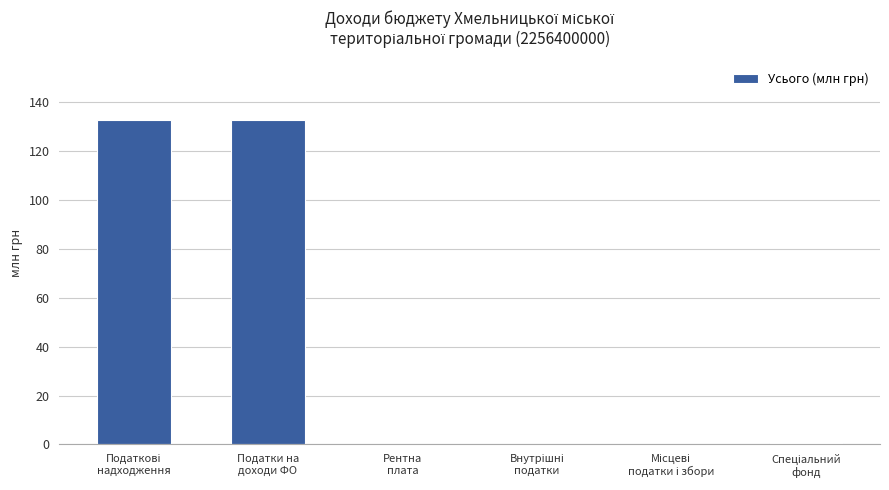

What is the greatest value displayed?

133.0